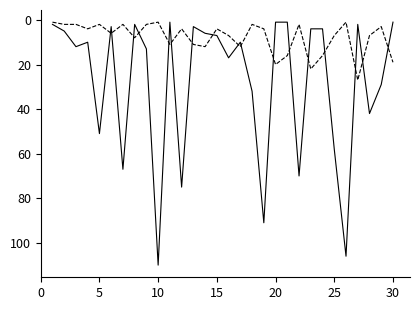

What is the maximum value shown in the chart?

110